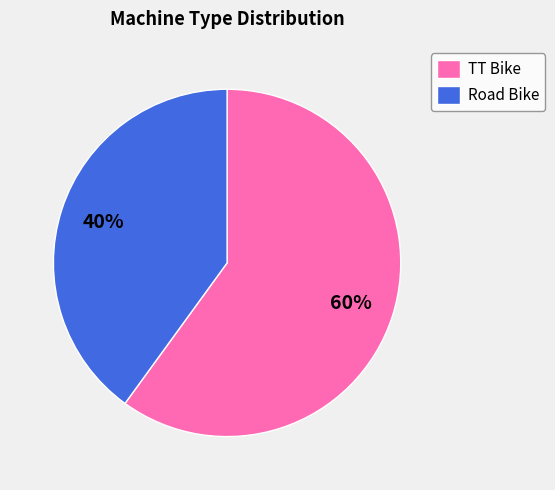

Rank the categories by value from lowest to highest.

Road Bike, TT Bike